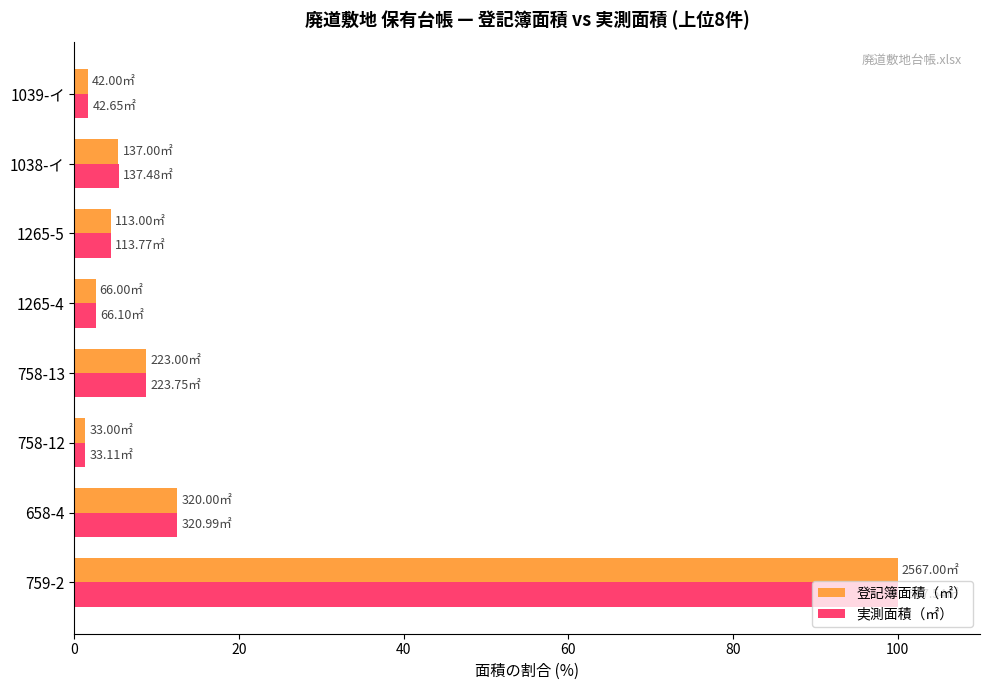

What is the difference between the second highest and minimum values in the 実測面積（㎡） series?

11.2